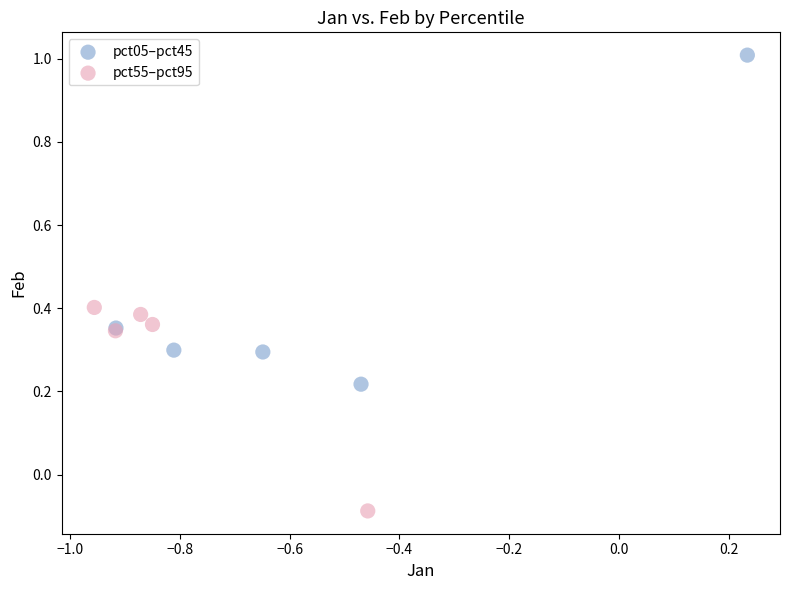

Which series contains the highest Y value?

pct05–pct45